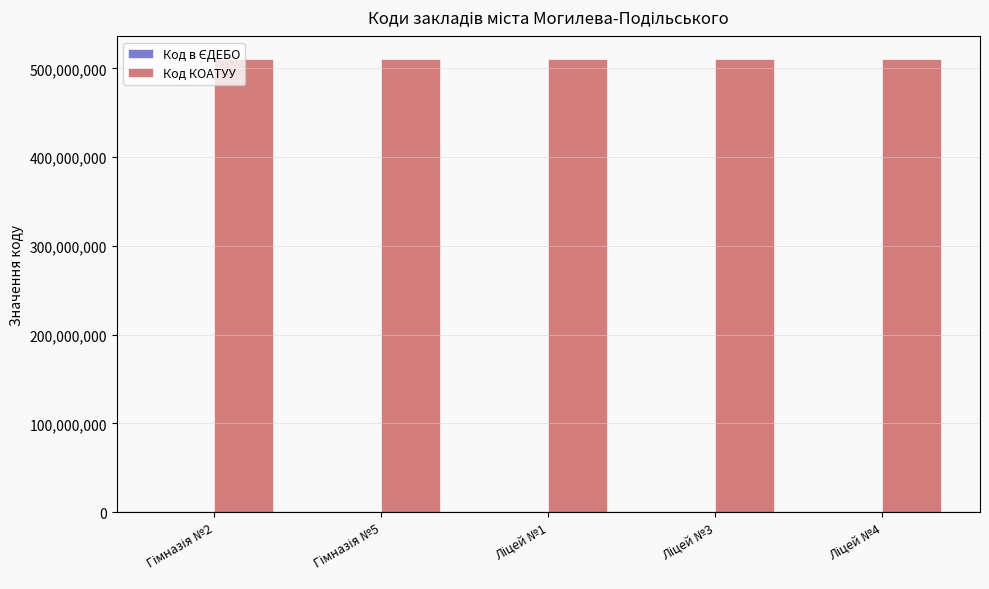

Which series has the largest total across all categories?

Код КОАТУУ